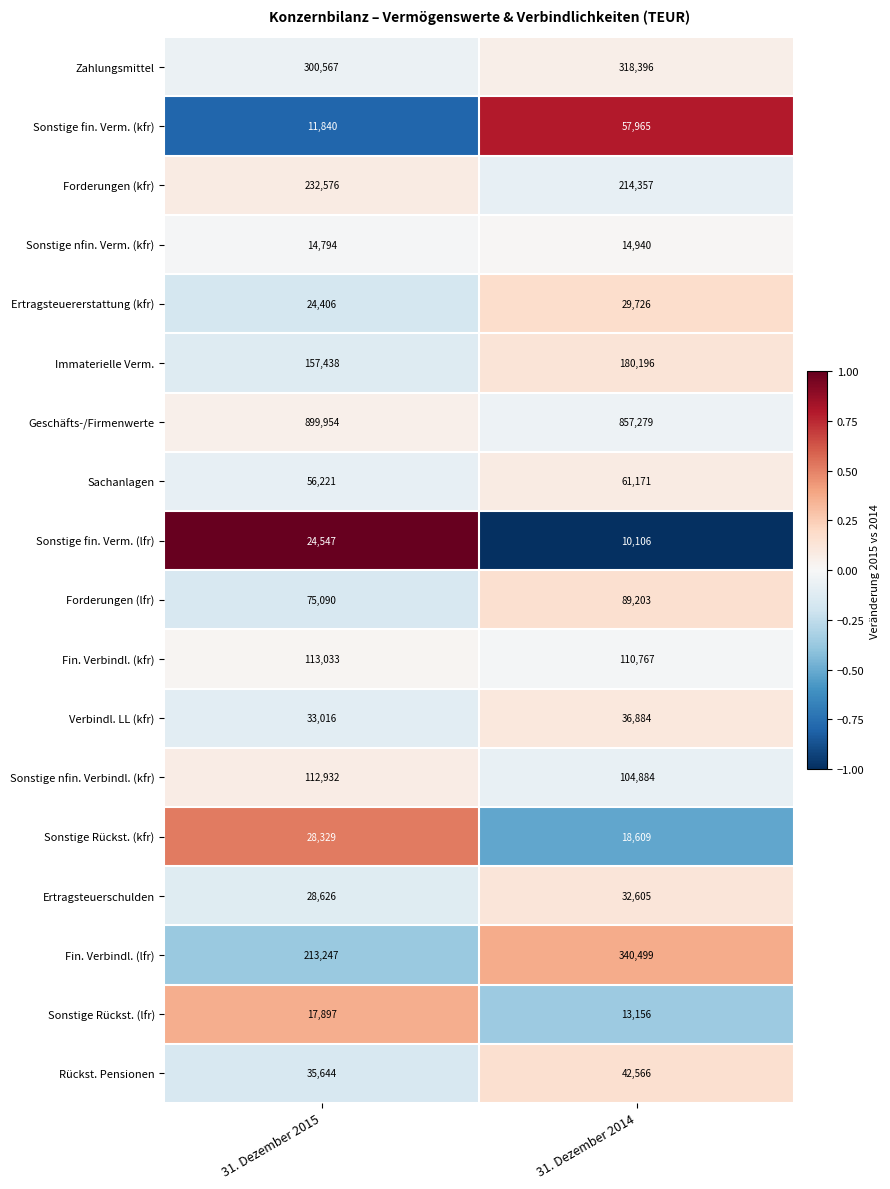

What is the total value across all series at 31. Dezember 2014?

2533309